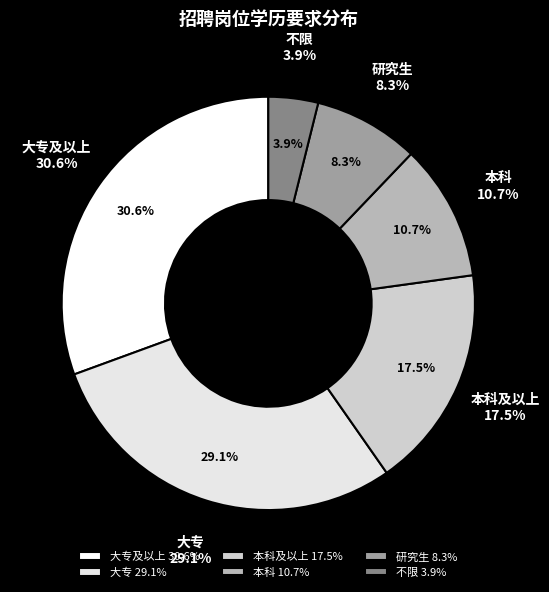

To the nearest percent, what is the combined percentage of 研究生 and 本科及以上?

26%